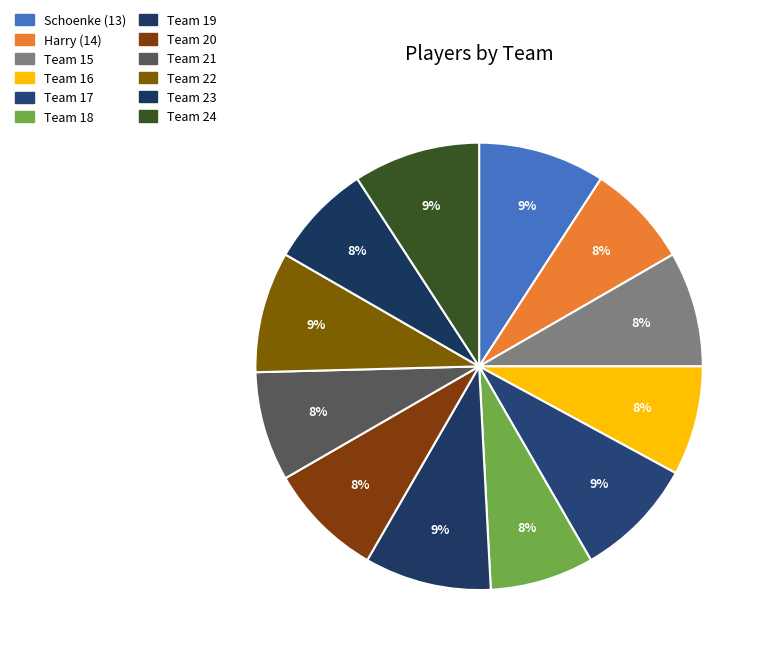

To the nearest percent, what is the combined percentage of Team 17 and Team 23?

16%